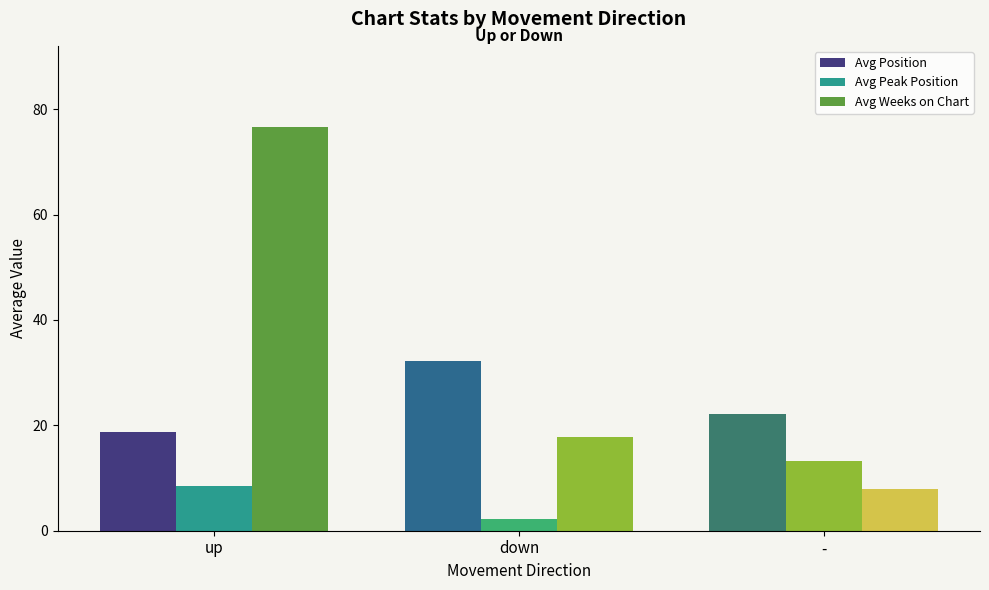

What is the label of the 1st bar from the left?

up